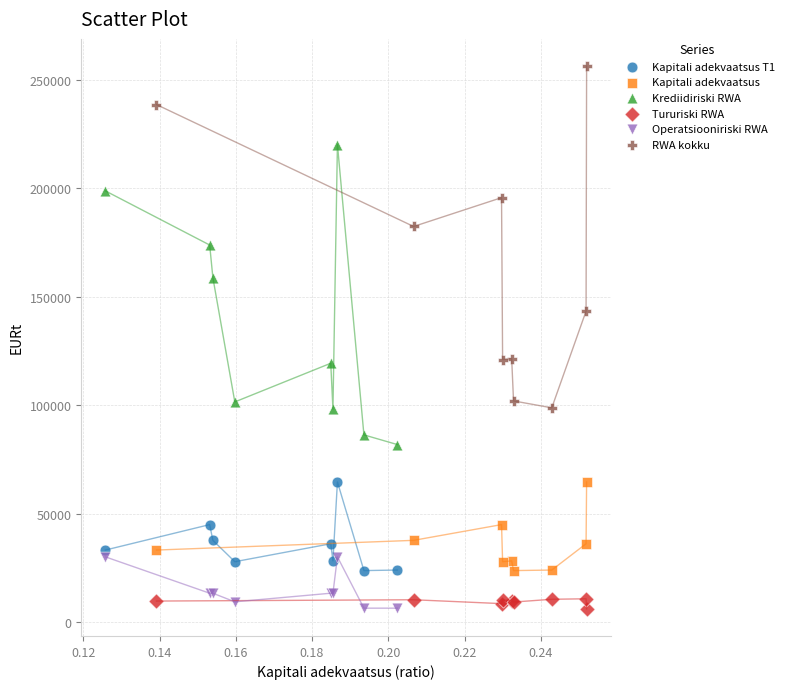

What are all the series names shown in the legend?

Kapitali adekvaatsus T1, Kapitali adekvaatsus, Krediidiriski RWA, Tururiski RWA, Operatsiooniriski RWA, RWA kokku